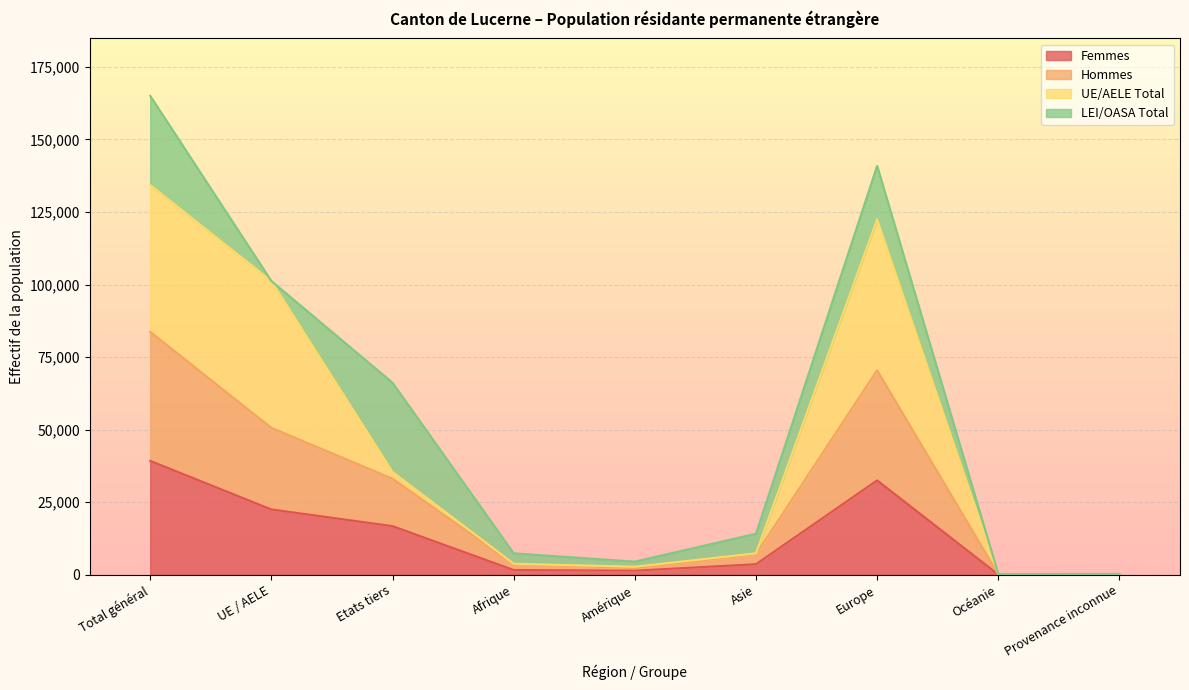

True or false: Hommes and Femmes cross at least once.

False